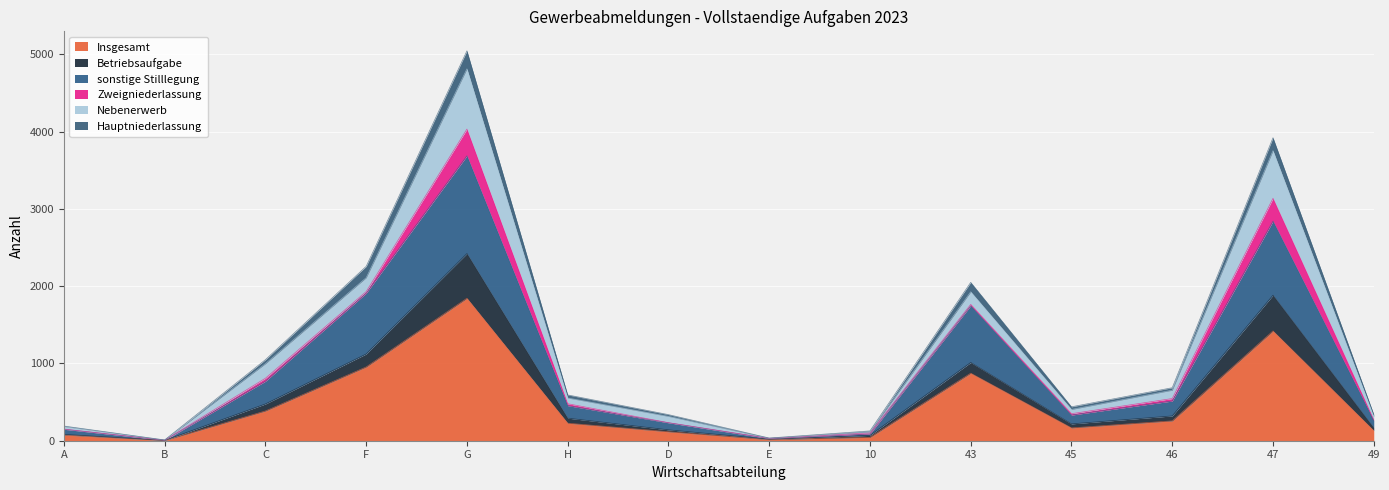

Is it true that Insgesamt equals 60 at 10?

False